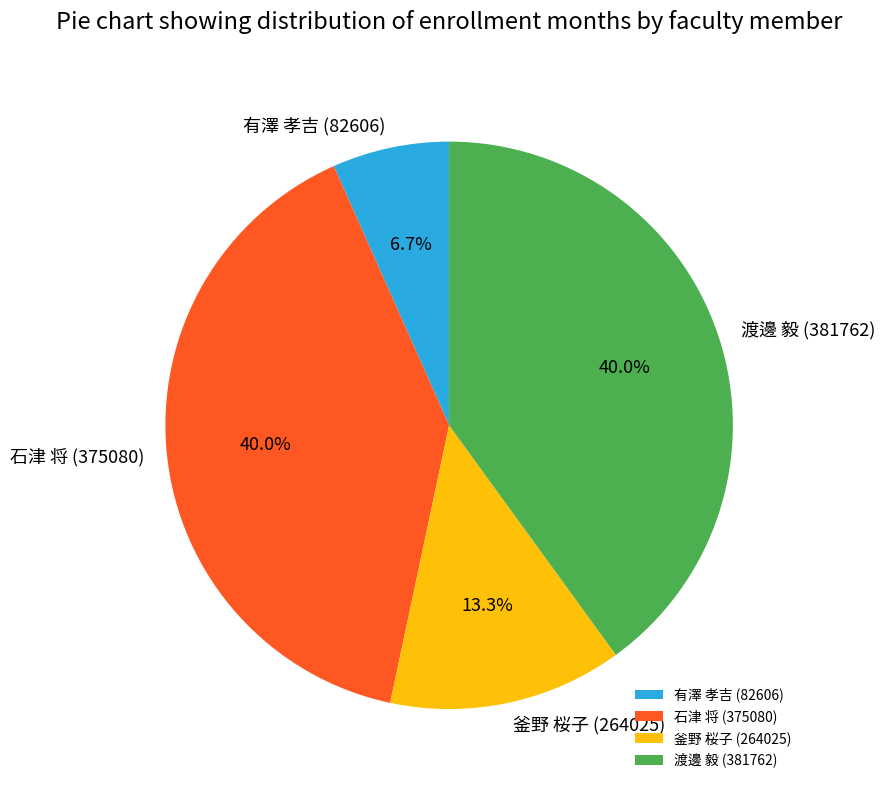

To the nearest percent, what is the difference between the largest and smallest slice percentages?

33%